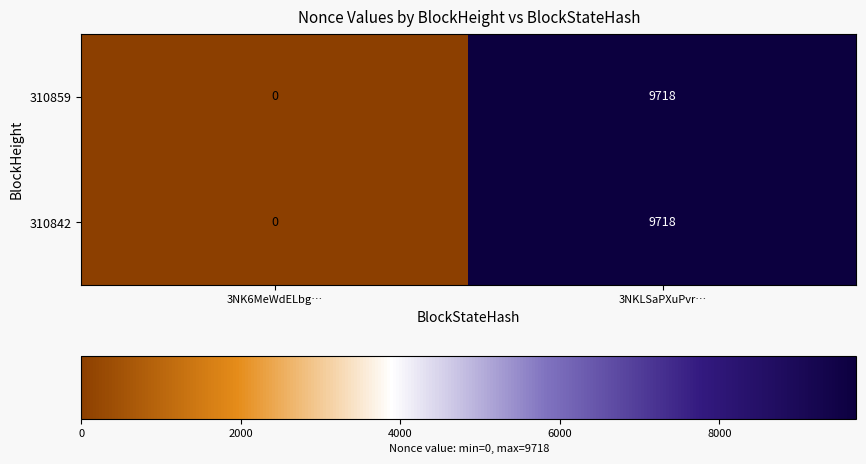

Which category has the lowest value across all series?

3NK6MeWdELbg…